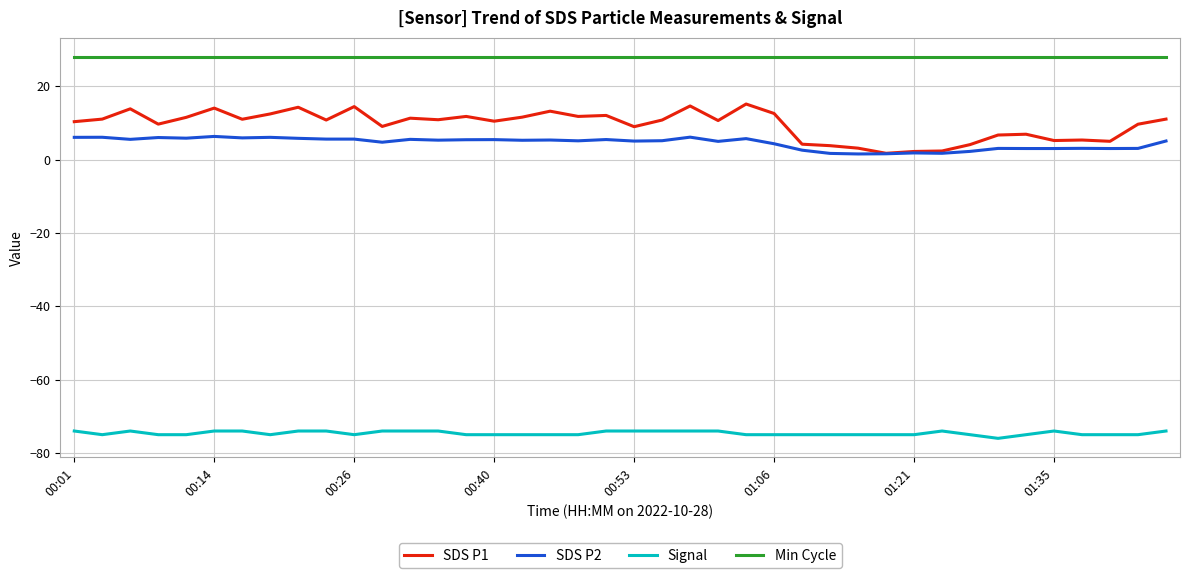

True or false: Min Cycle and SDS P2 intersect in this chart.

False